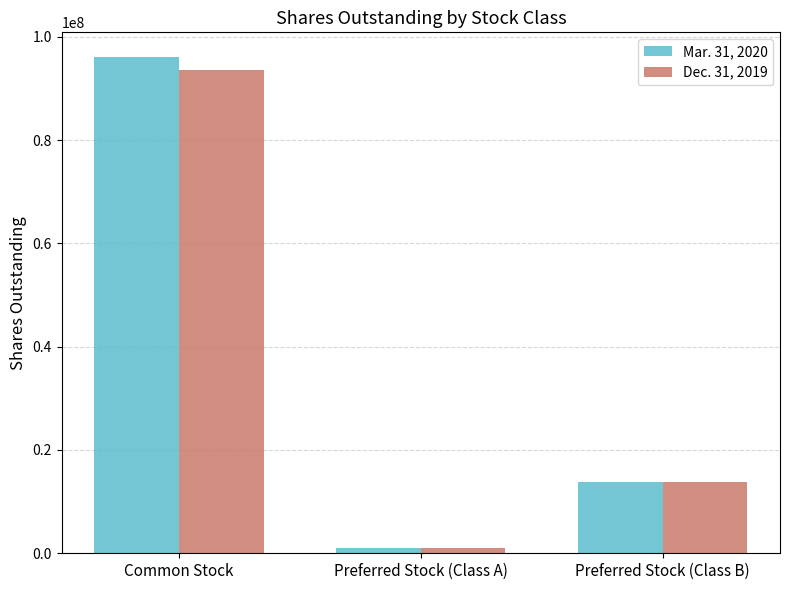

Reading left to right, what are all the values shown in this chart?

Mar. 31, 2020: Common Stock=96045386	Preferred Stock (Class A)=1000000	Preferred Stock (Class B)=13784201
Dec. 31, 2019: Common Stock=93608619	Preferred Stock (Class A)=1000000	Preferred Stock (Class B)=13784201